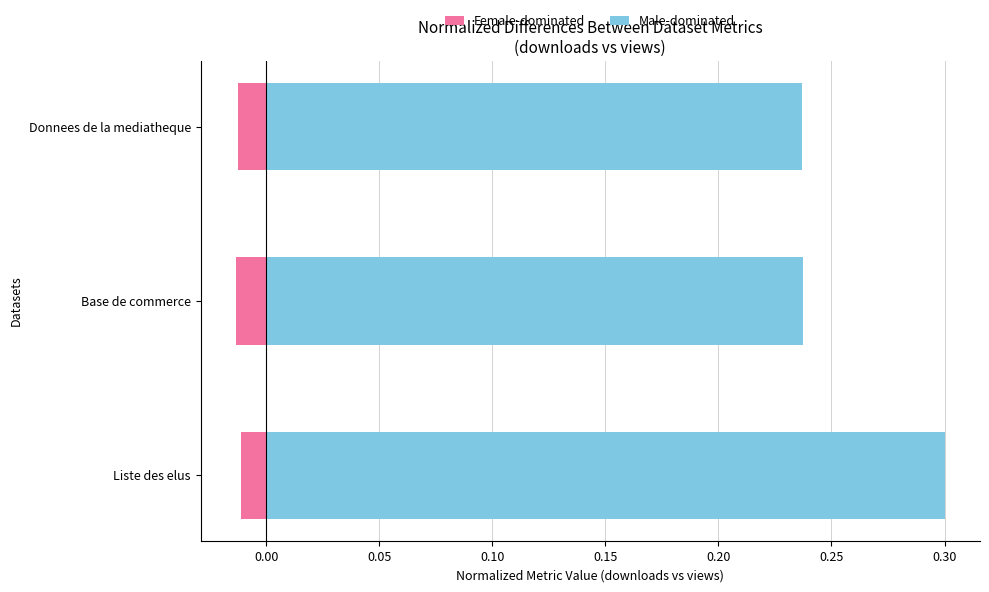

The Female-dominated series shows -0.0 at Donnees de la mediatheque. True or false?

False